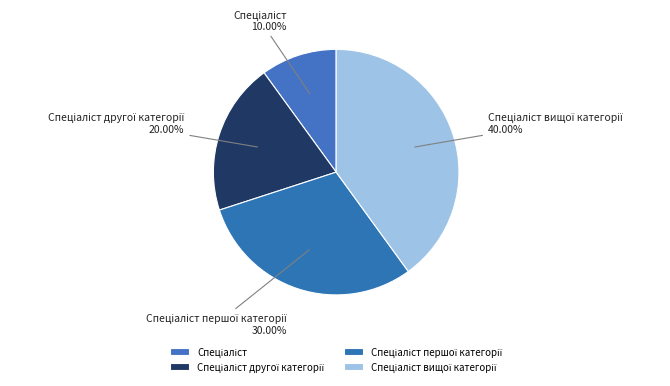

Does any single category account for the majority?

No